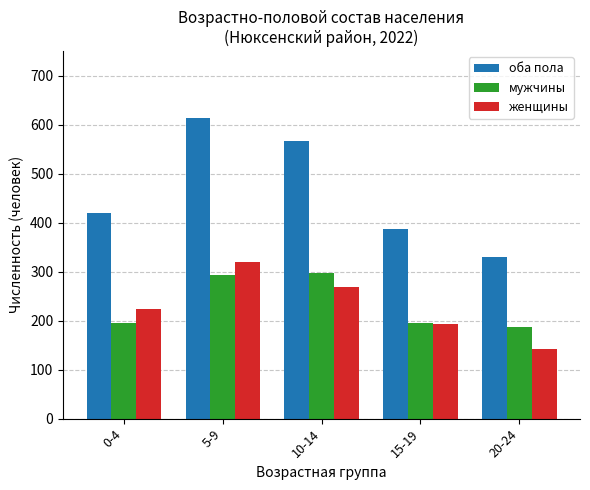

What is the average value of the мужчины series?

234